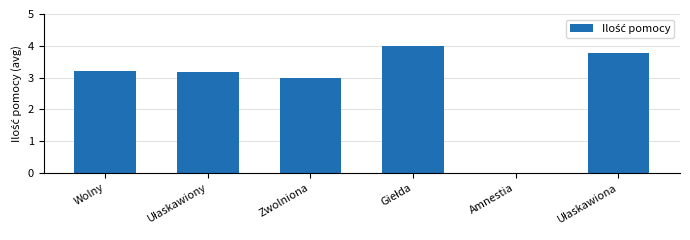

What is the ratio of the value at Wolny to the value at Zwolniona?

1.1